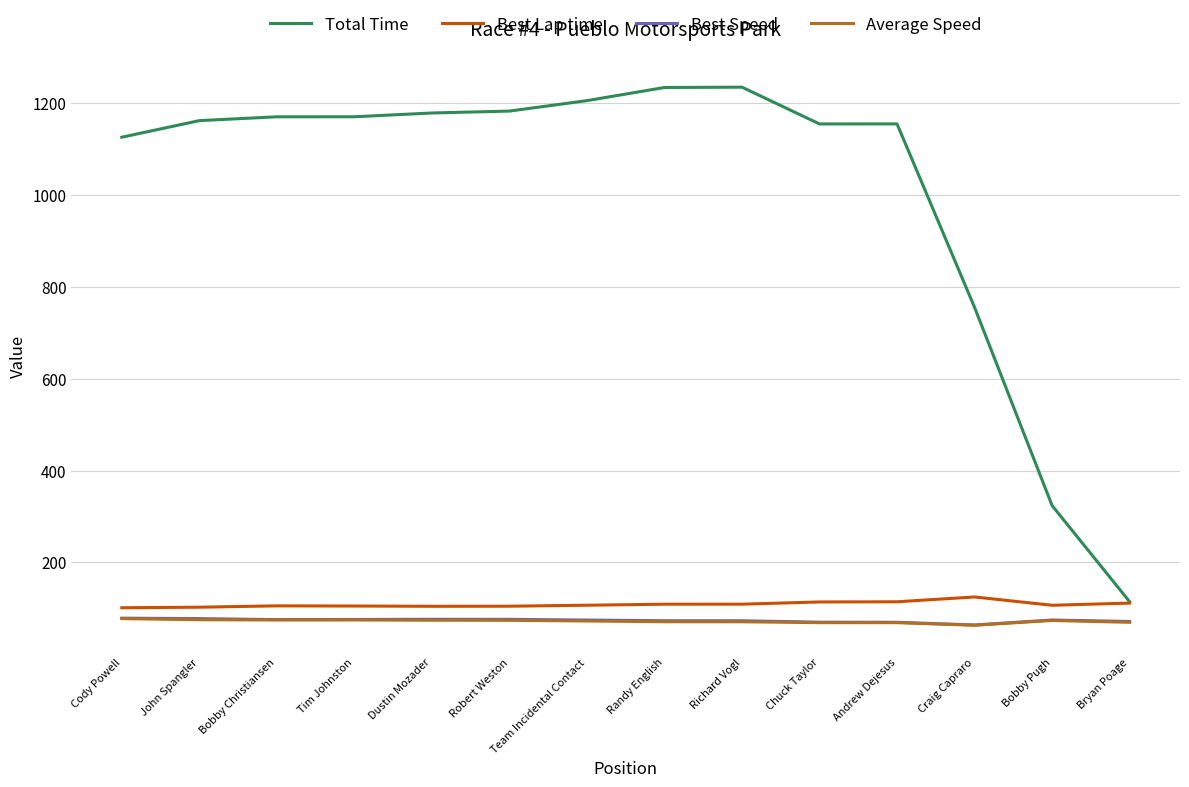

Which series has the widest spread of values?

Total Time